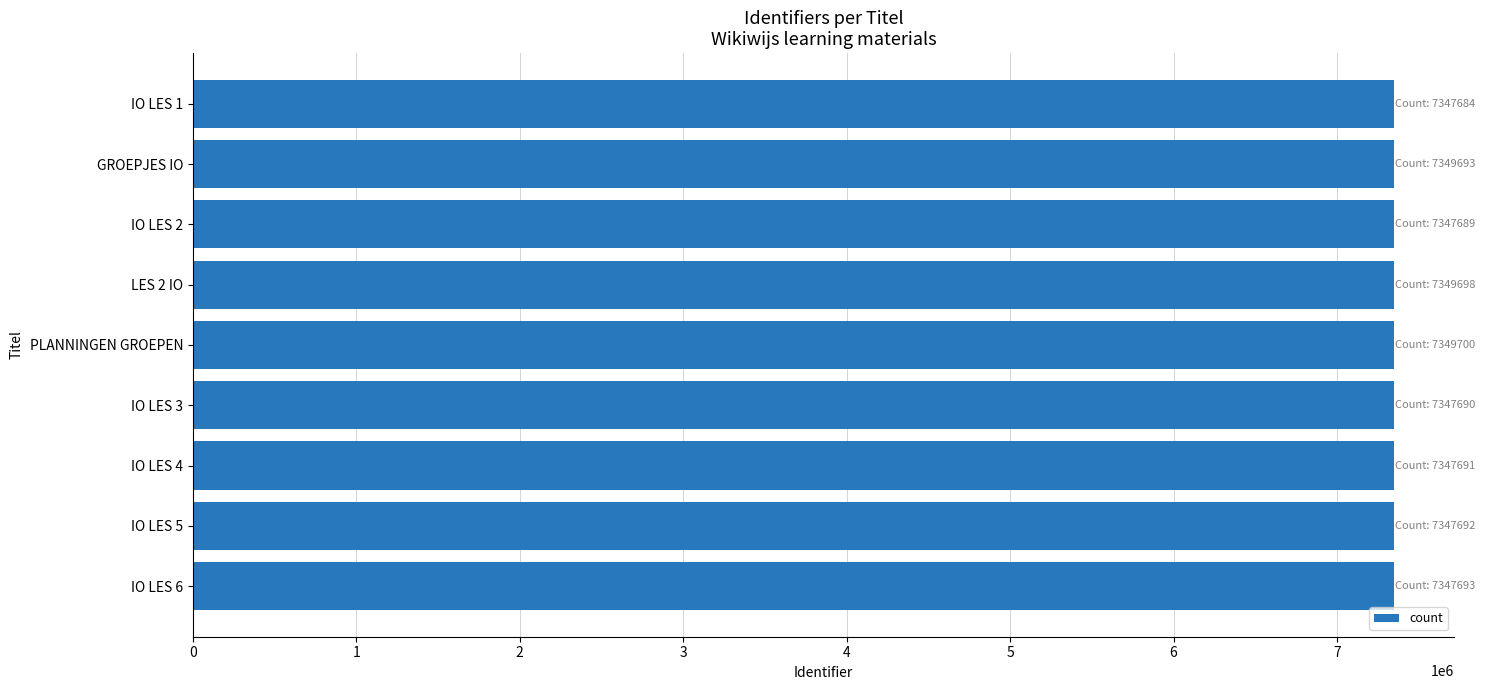

The chart shows a value of 7349700 at PLANNINGEN GROEPEN. True or false?

True